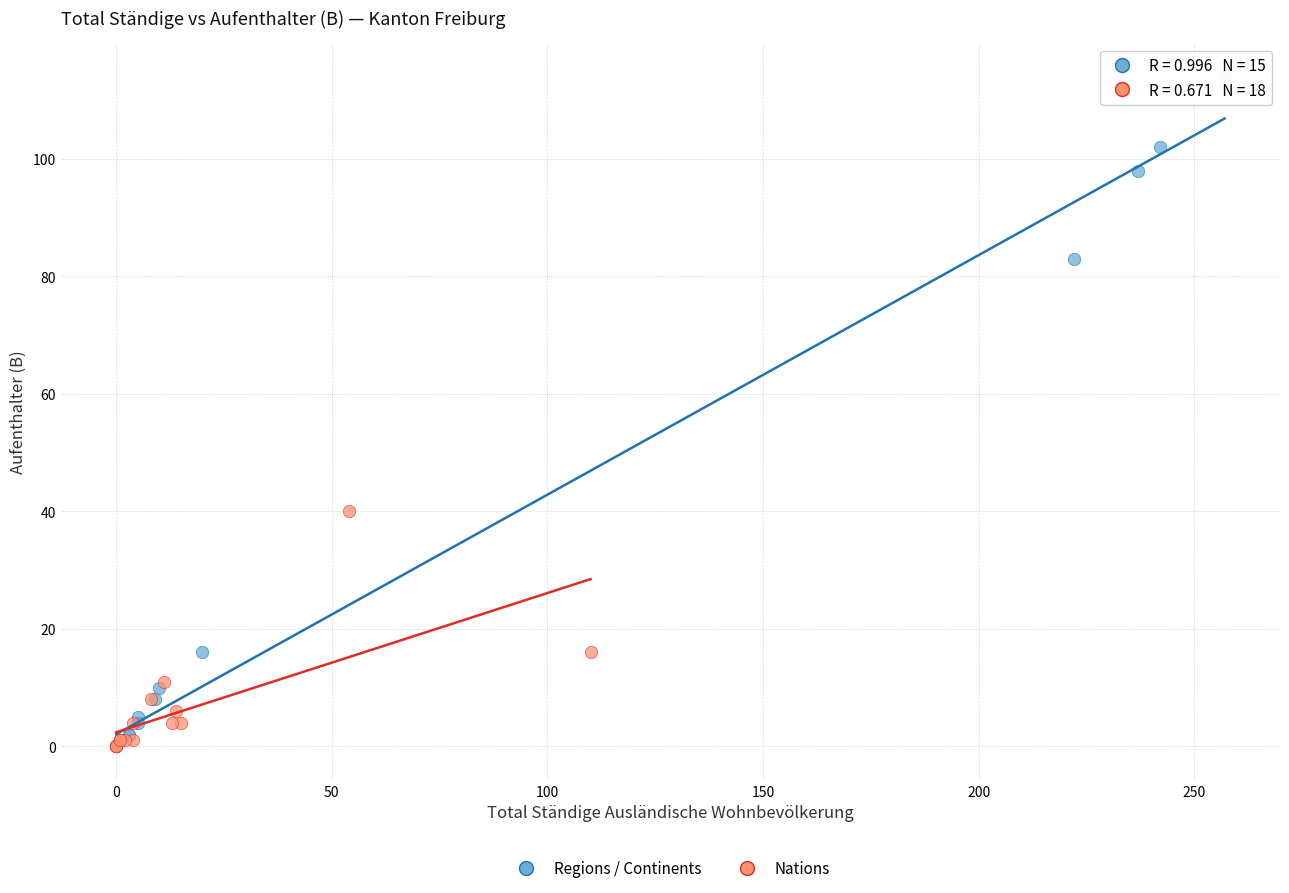

Which series has the largest Y range (max minus min)?

Regions / Continents